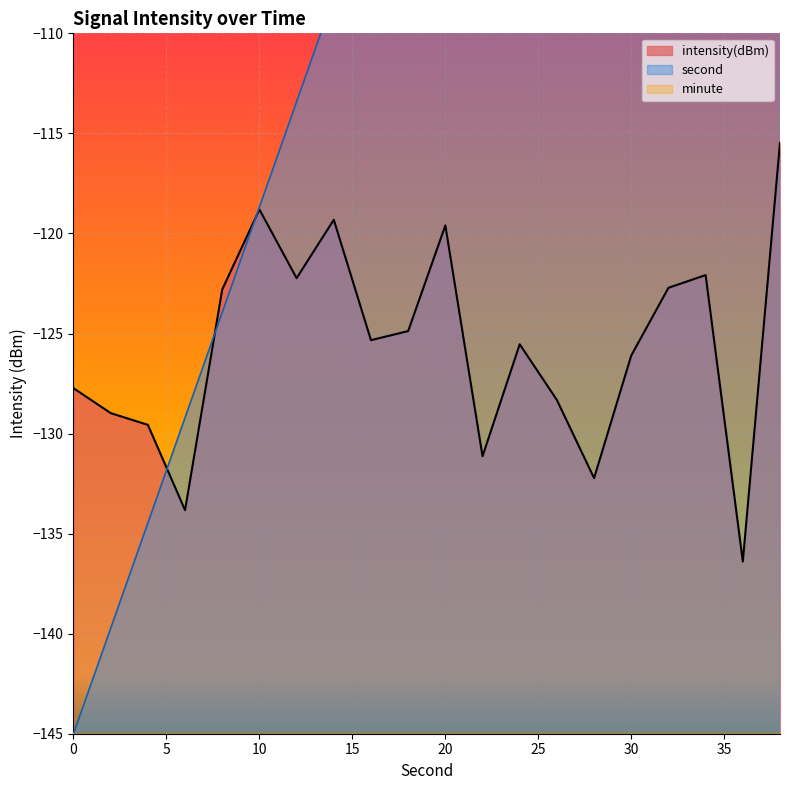

What is the highest value of the intensity(dBm) series?

-115.5